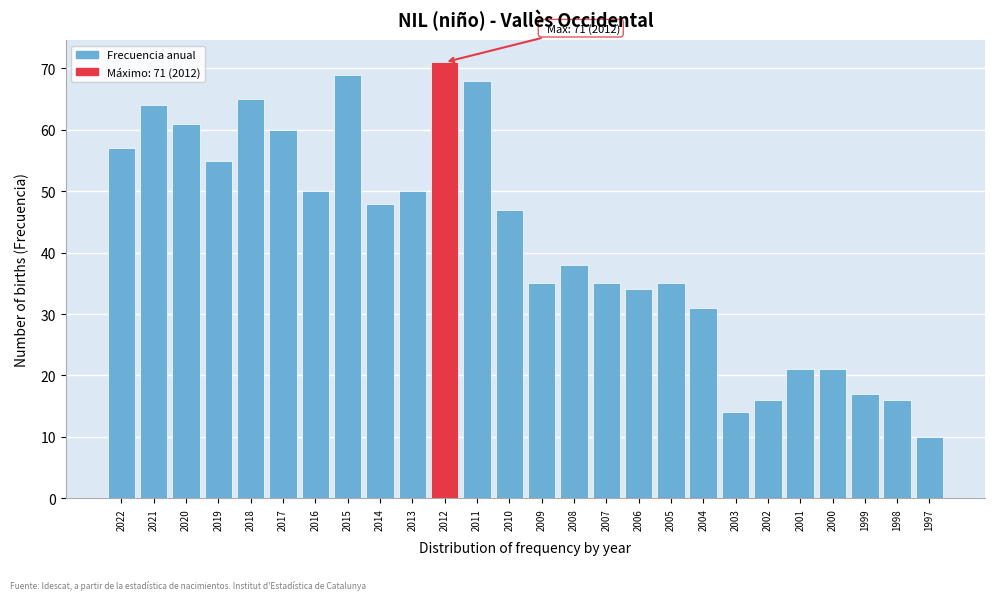

Reading right to left, extract all data points from this chart.

10	16	17	21	21	16	14	31	35	34	35	38	35	47	68	71	50	48	69	50	60	65	55	61	64	57